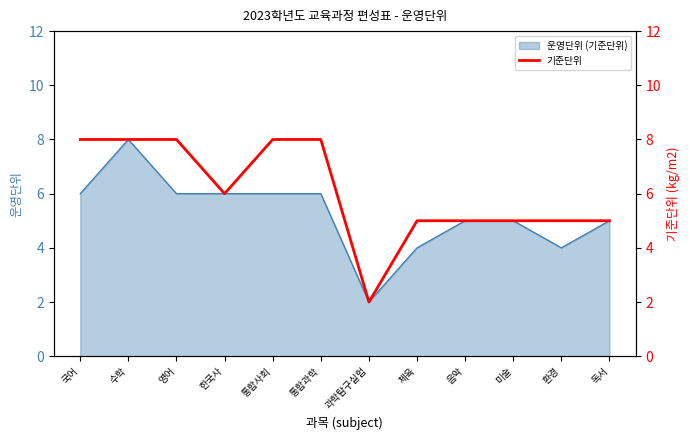

The 운영단위 (기준단위) series shows 6 at 한국사. True or false?

True